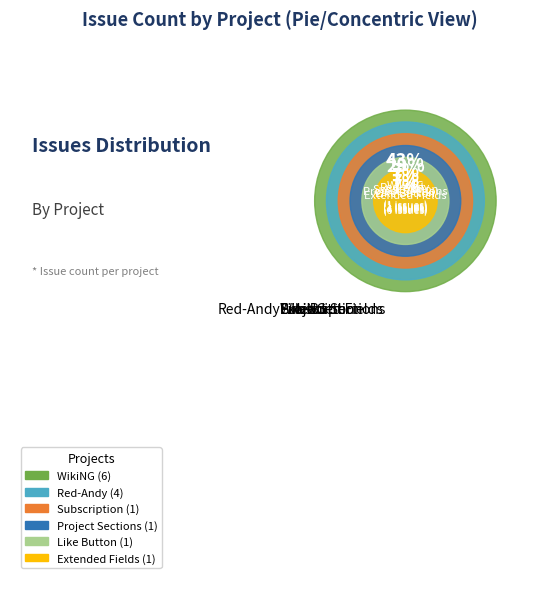

Combined, do Extended Fields and Project Sections account for over 50%?

No